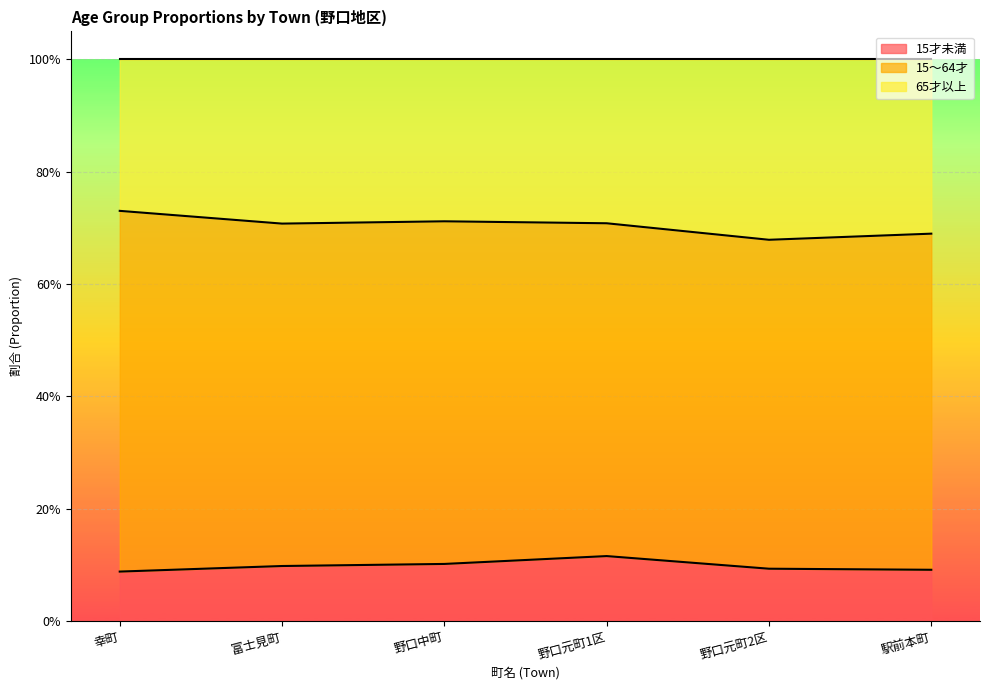

How many 15才未満 values are between 0 and 1?

6